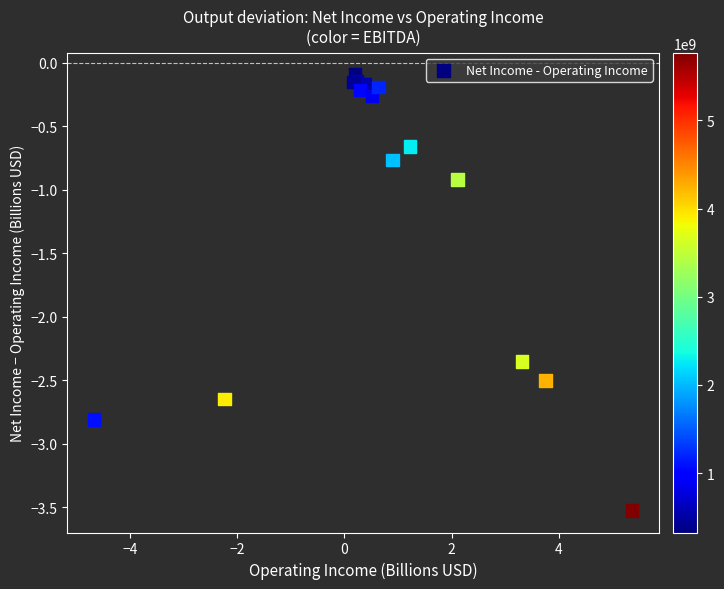

What Y value in the scatter plot is closest to -1?

-0.9